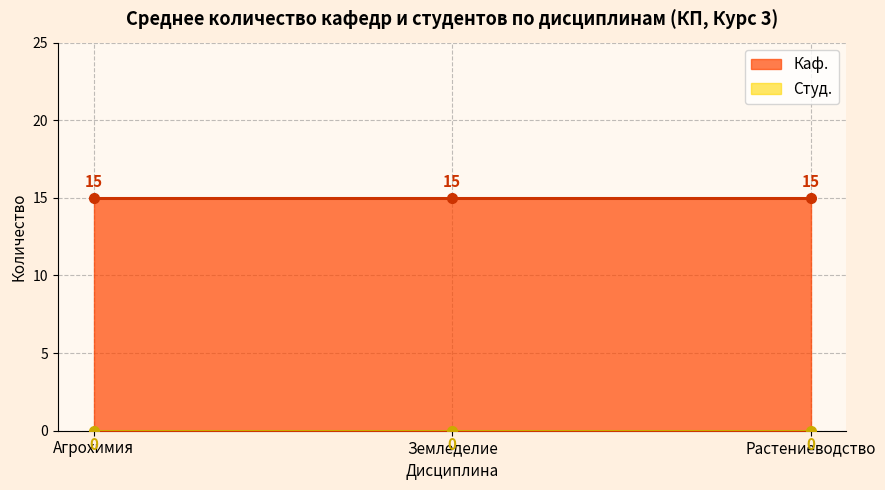

List the series in order of their overall mean, highest first.

Каф., Студ.